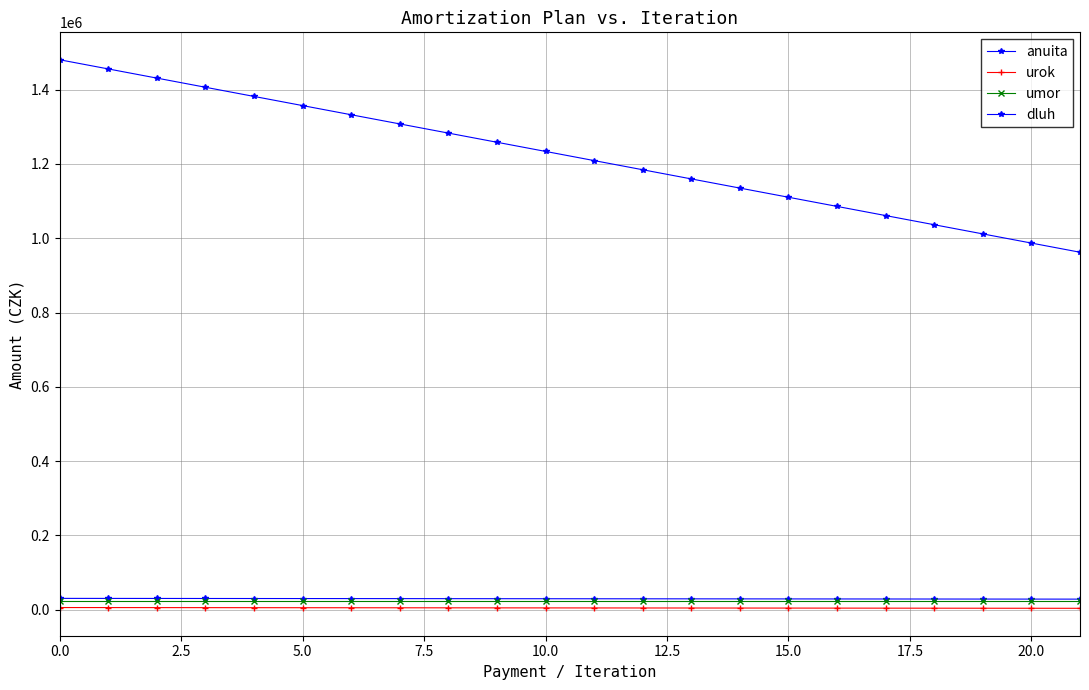

How many lines are shown in the chart?

4